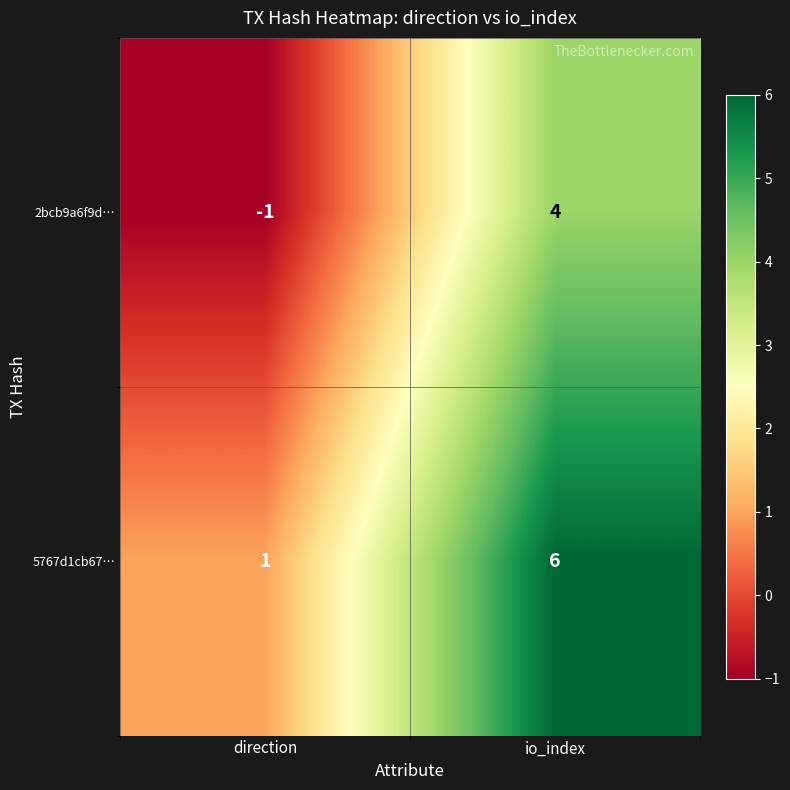

What is the difference between the 2bcb9a6f9d… values at direction and io_index?

5